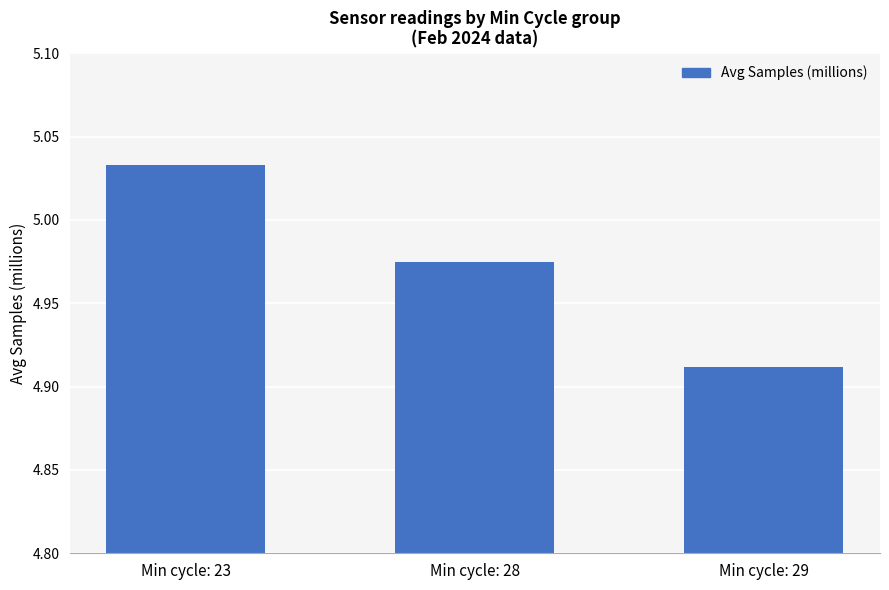

At which category does the chart reach its minimum across all series?

Min cycle: 29